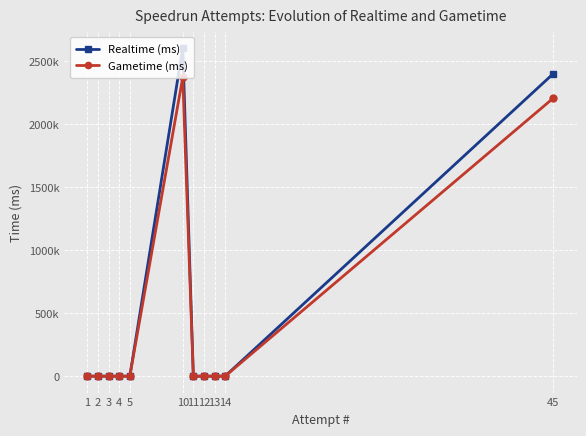

What is the difference between the maximum and second lowest values in the Gametime (ms) series?

2374054